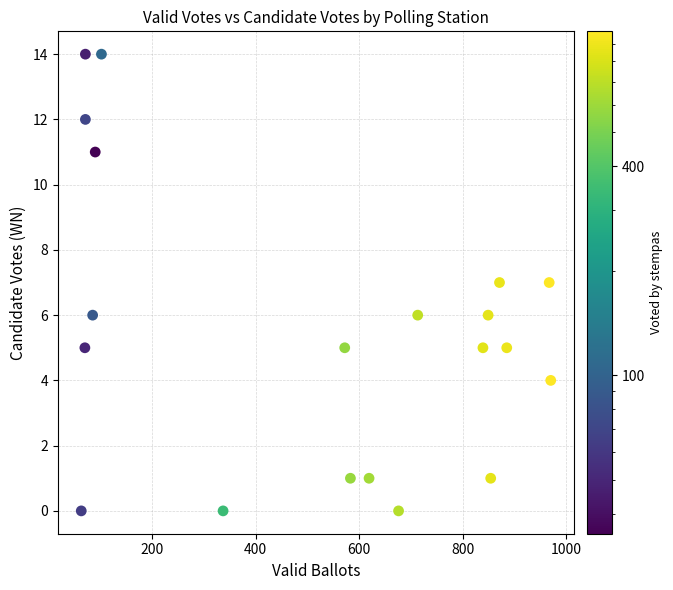

What is the range of Y values (max minus min)?

14